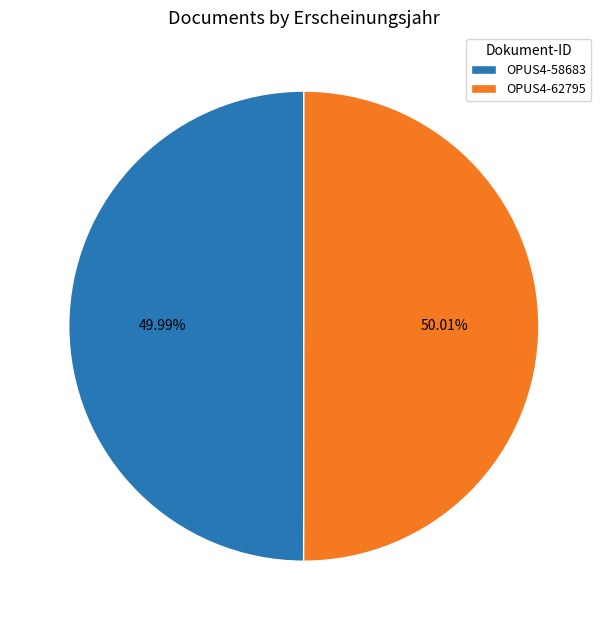

Is it true that OPUS4-62795 is 50% of the pie?

True